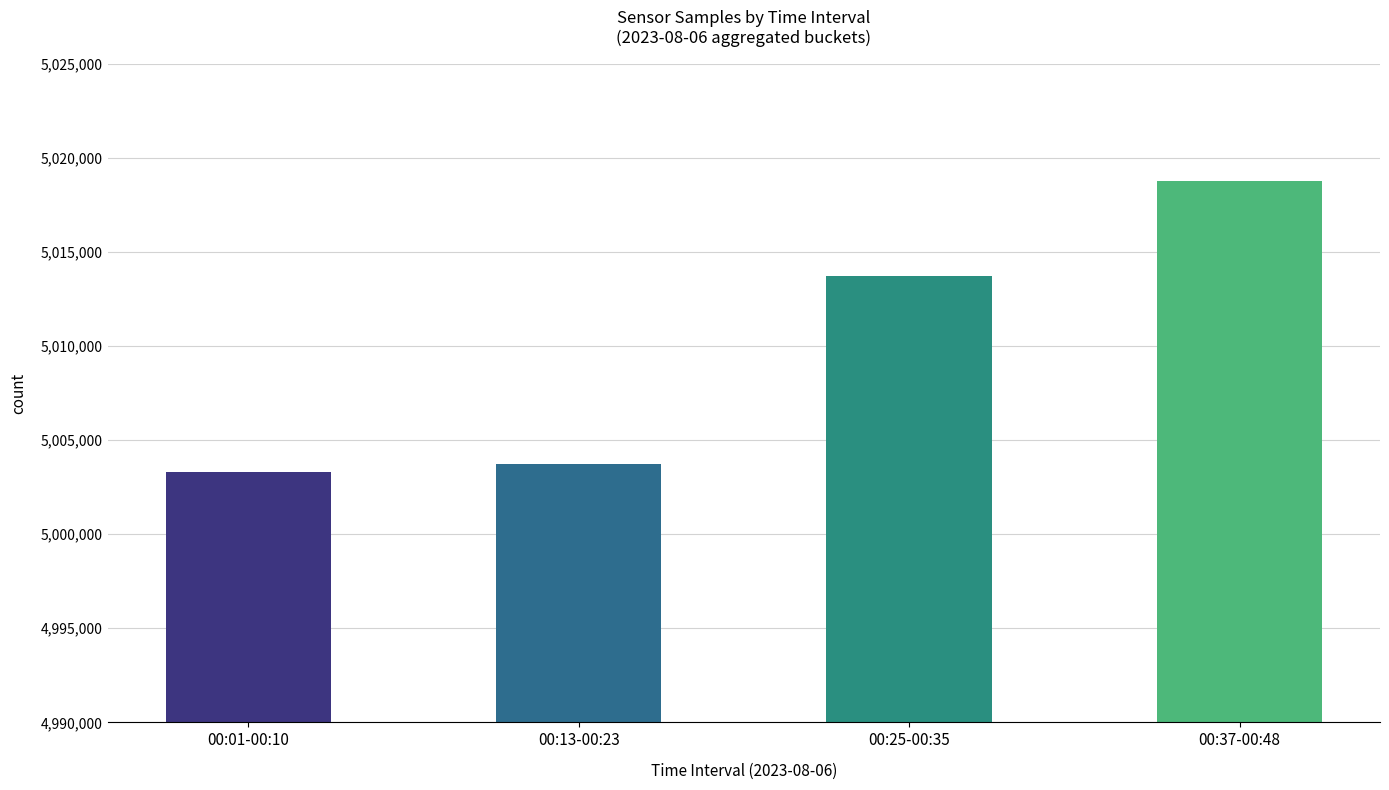

What is the average value?

5009878